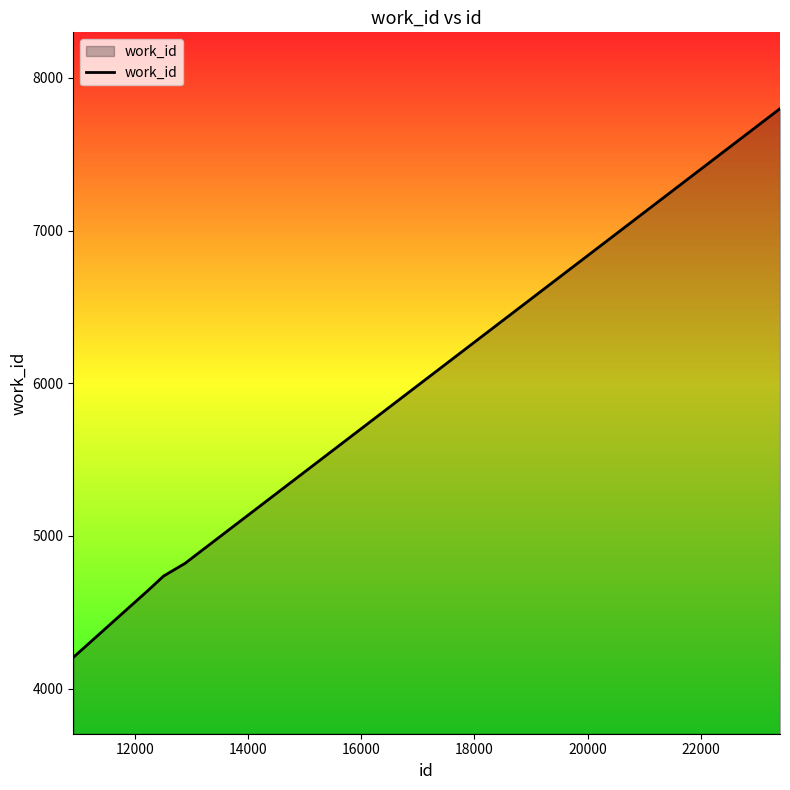

What is the minimum value shown in the chart?

4204